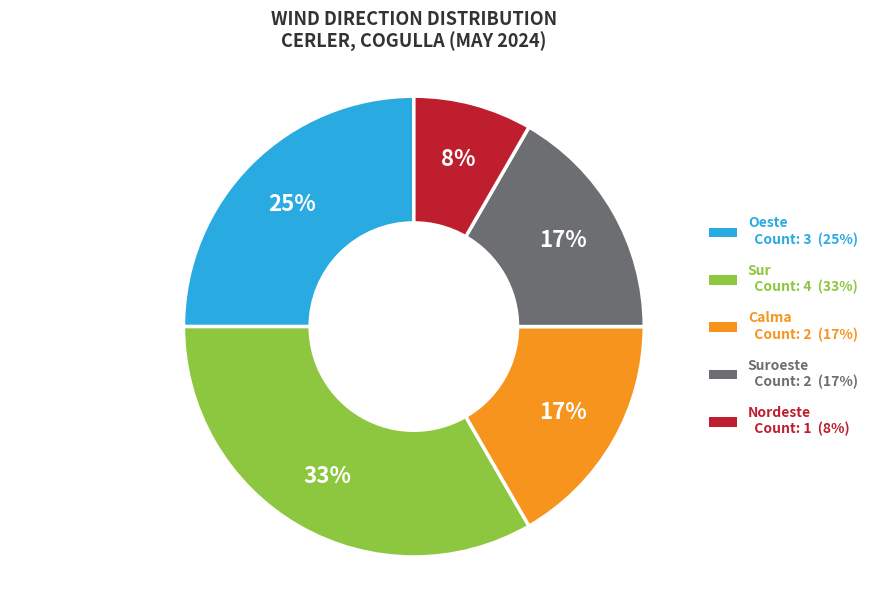

Is there any slice that represents more than half of the pie?

No